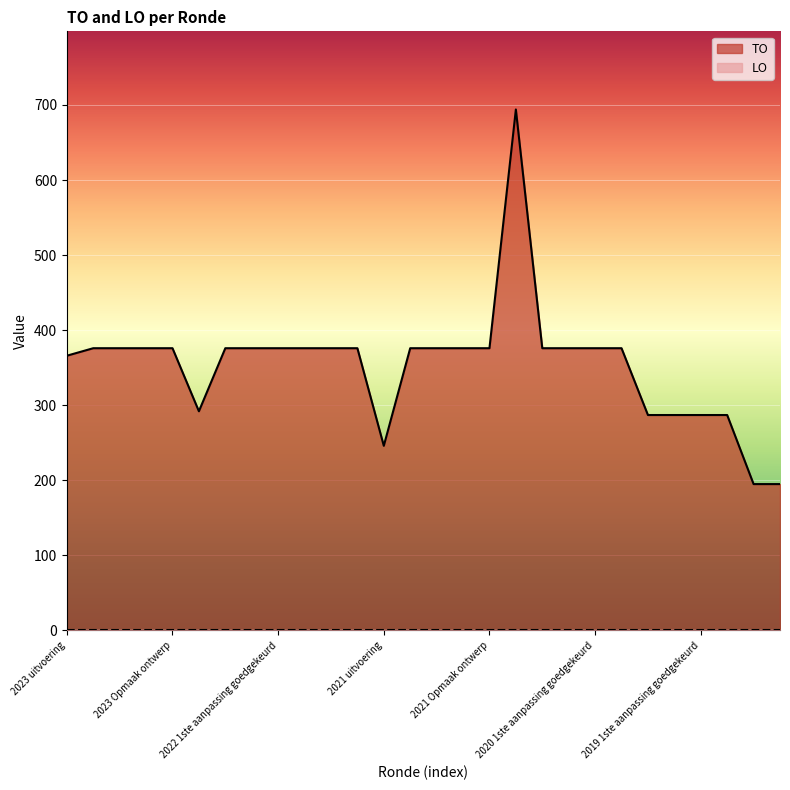

What is the average value?

354